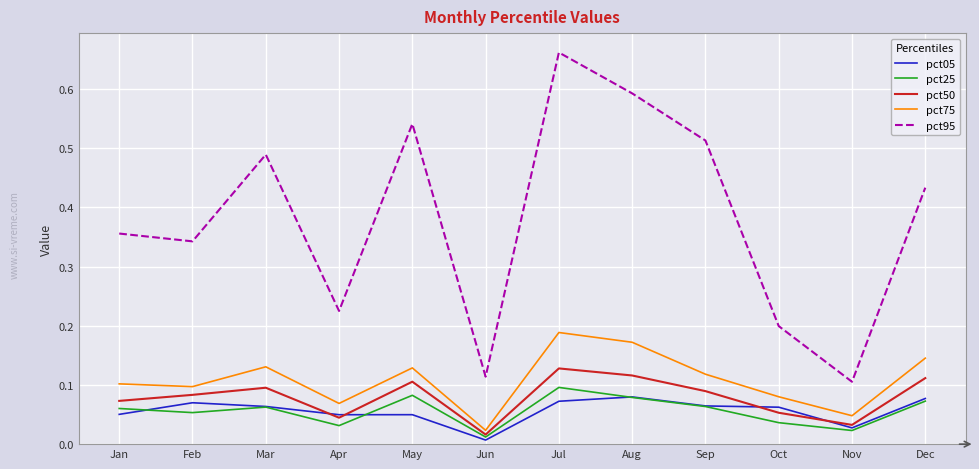

How many lines are shown in the chart?

5